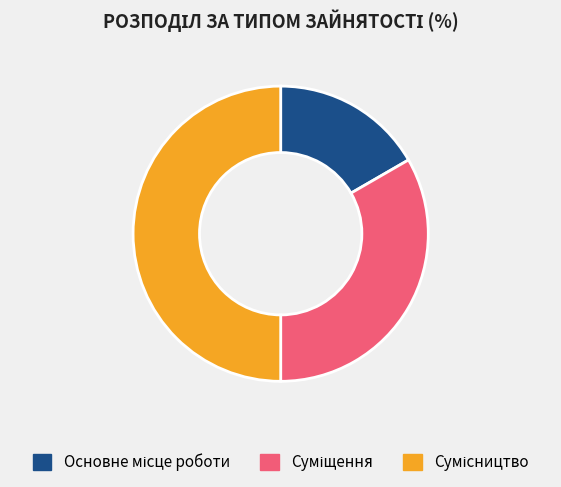

To the nearest percent, what portion does Суміщення represent?

33%